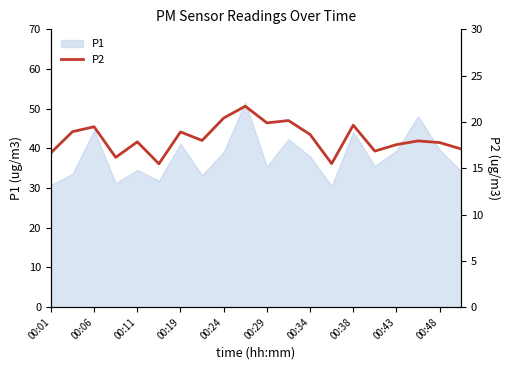

How many lines are shown in the chart?

1